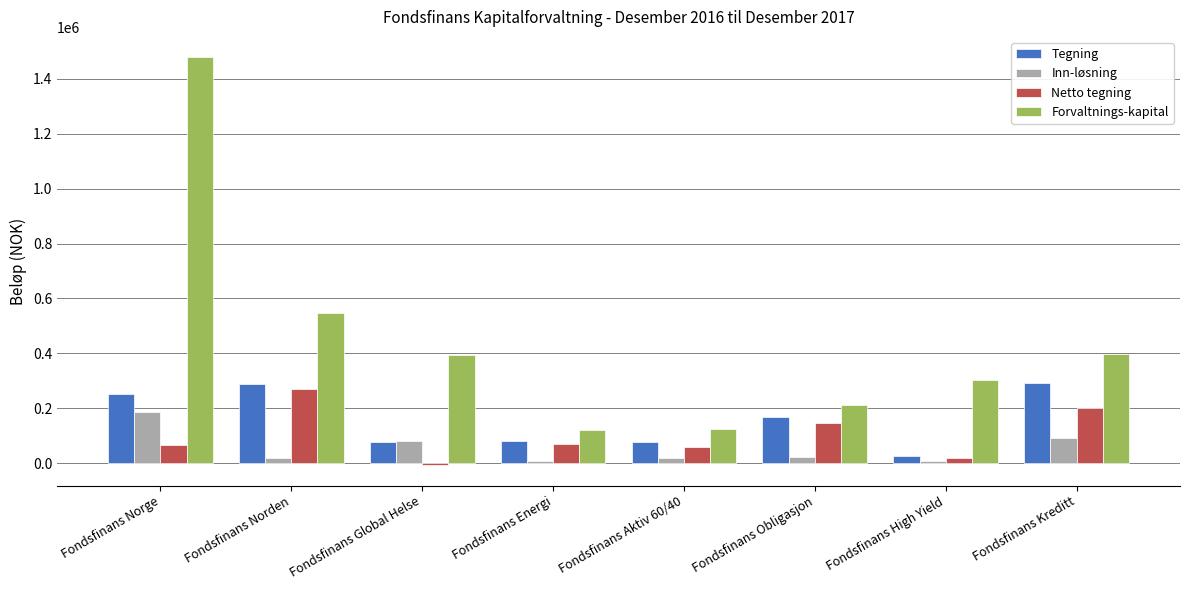

How many series are shown in this chart?

4